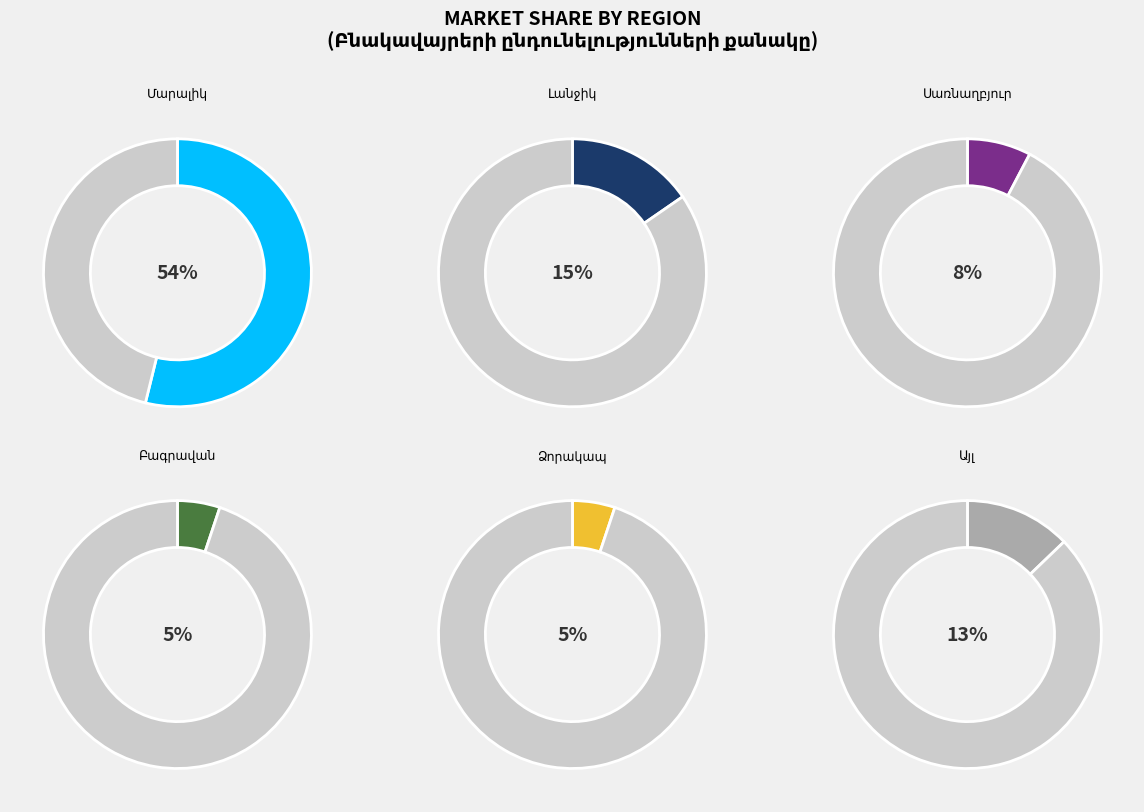

True or false: Բագրավան accounts for 5% of the total.

True